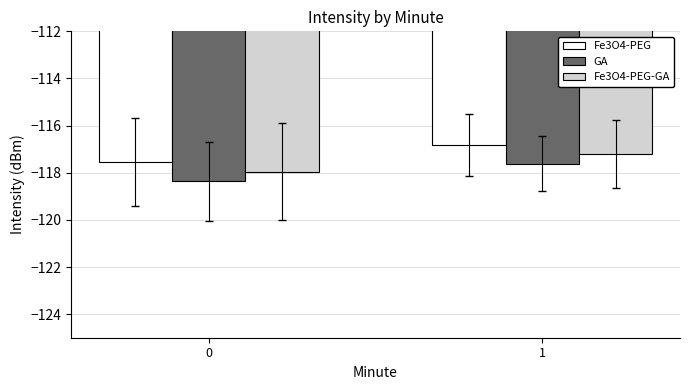

Rank the series at 0 from lowest to highest value.

GA, Fe3O4-PEG-GA, Fe3O4-PEG